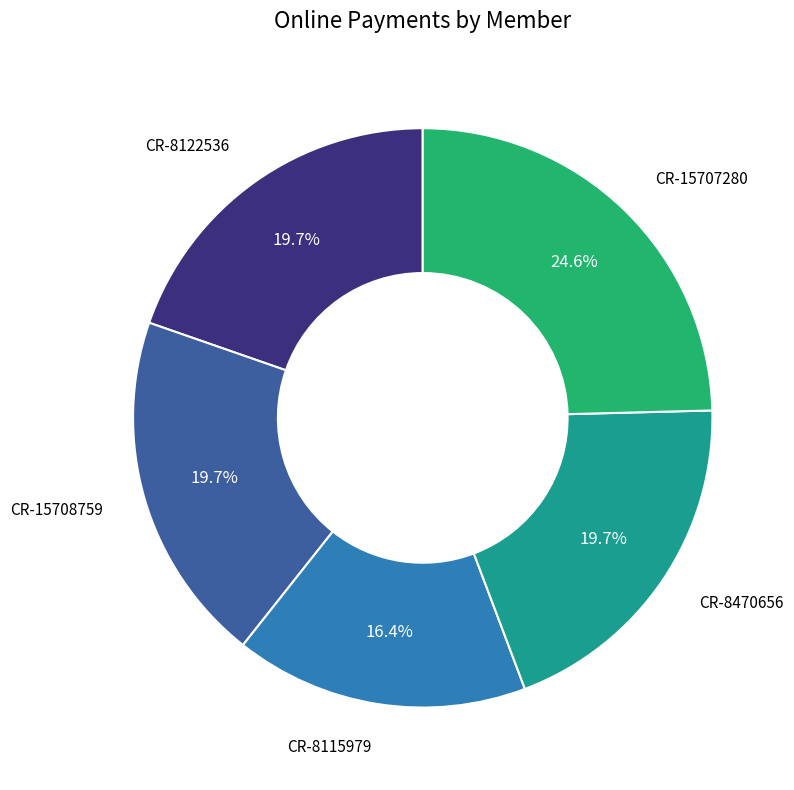

To the nearest percent, what is the combined percentage of CR-15707280 and CR-15708759?

44%